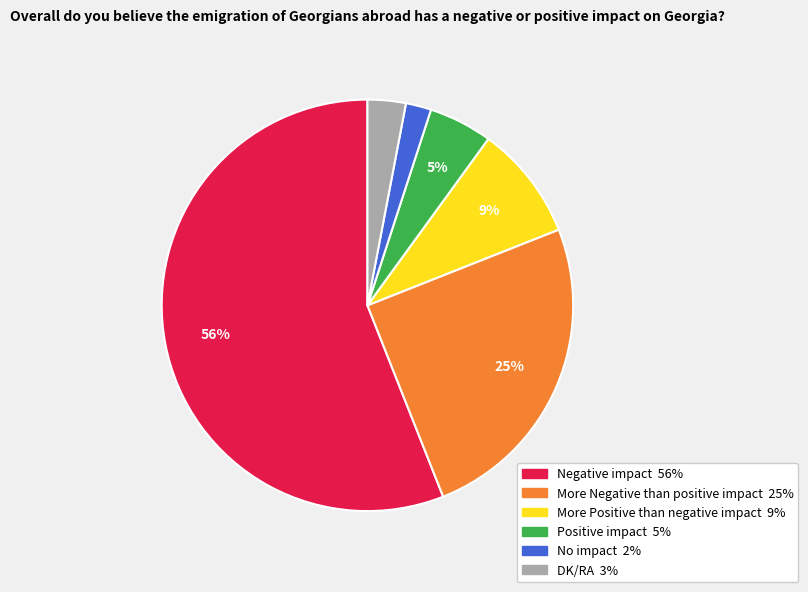

Count the number of slices in the pie.

6